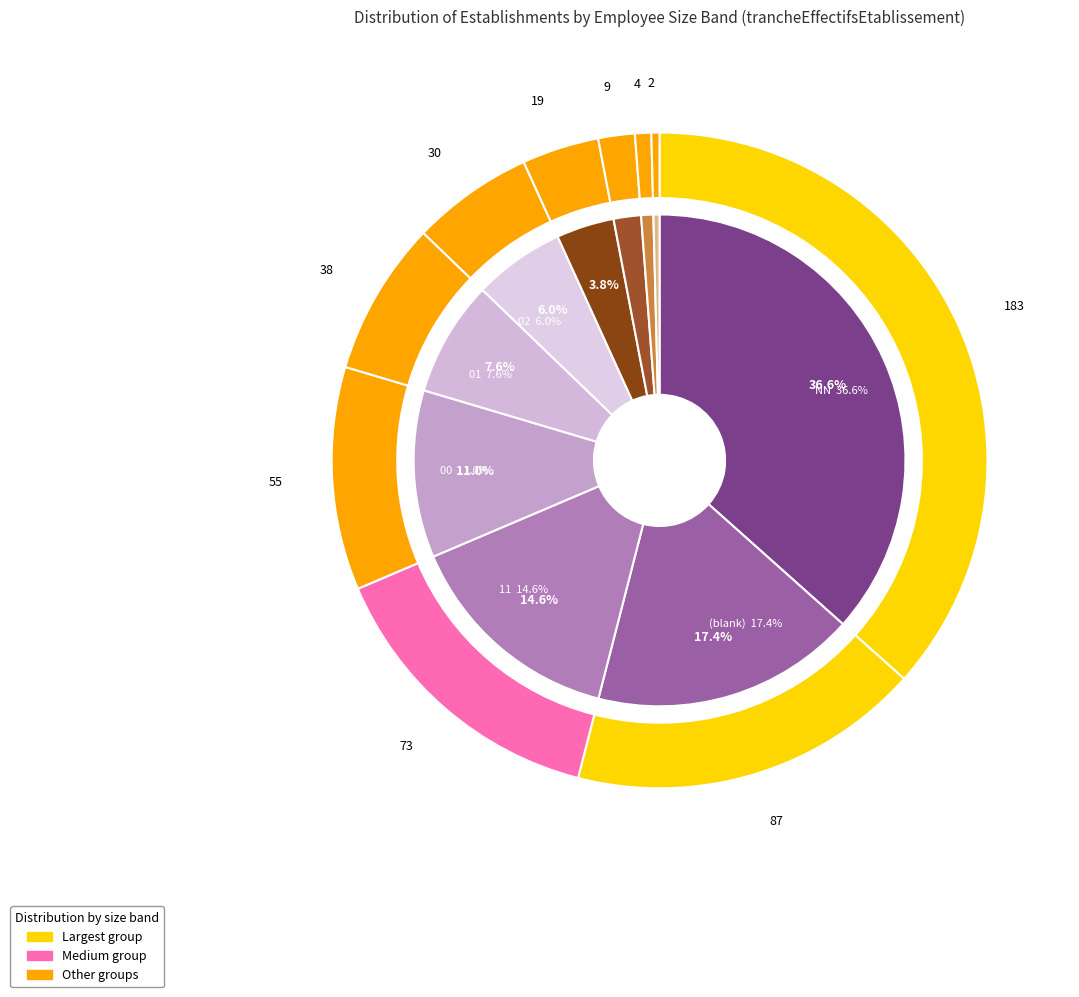

What is the change in value from 12 to 22?

-7